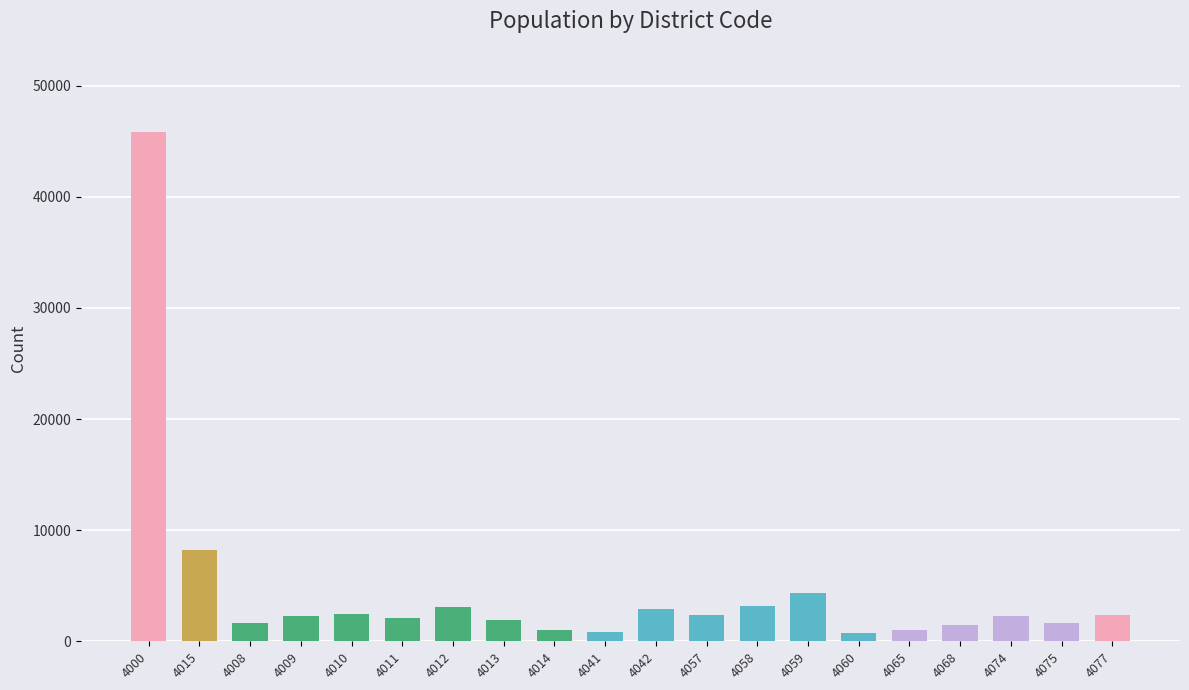

What is the maximum value shown in the chart?

45815